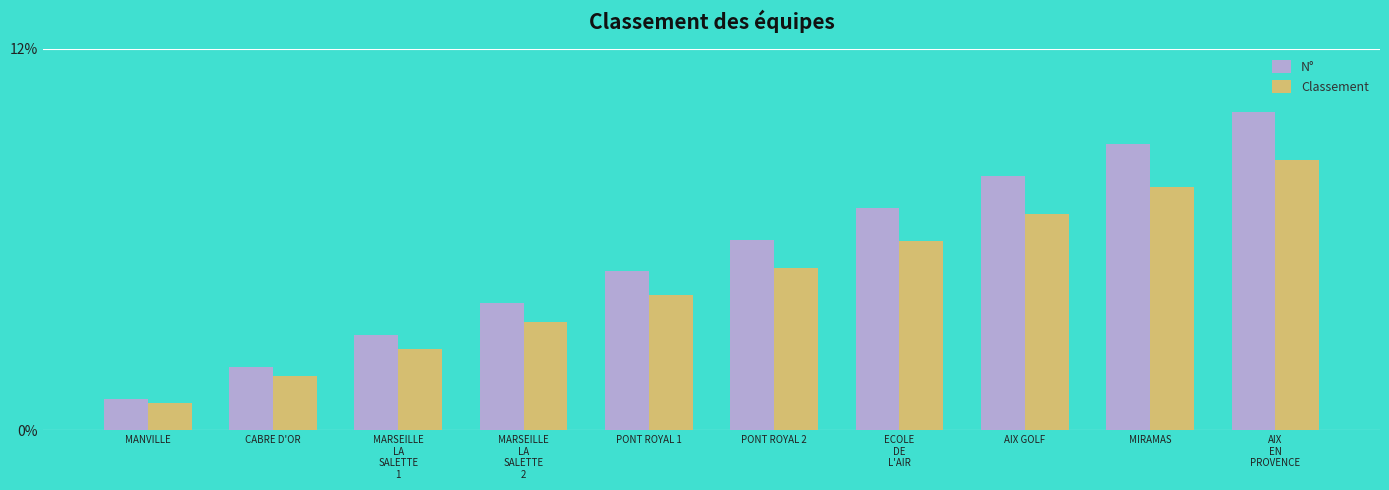

At which category is the sum across all series the highest?

AIX
EN
PROVENCE